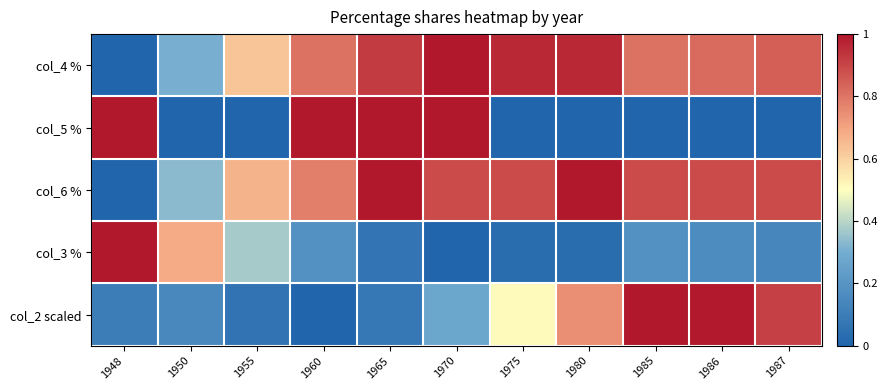

Reading left to right, list all the values displayed in this chart.

col_4 %: 1948=0.0	1950=0.3	1955=0.6	1960=0.8	1965=0.9	1970=1.0	1975=1.0	1980=1.0	1985=0.8	1986=0.8	1987=0.8
col_5 %: 1948=1.0	1950=0.0	1955=0.0	1960=1.0	1965=1.0	1970=1.0	1975=0.0	1980=0.0	1985=0.0	1986=0.0	1987=0.0
col_6 %: 1948=0.0	1950=0.3	1955=0.7	1960=0.8	1965=1.0	1970=0.9	1975=0.9	1980=1.0	1985=0.9	1986=0.9	1987=0.9
col_3 %: 1948=1.0	1950=0.7	1955=0.4	1960=0.2	1965=0.1	1970=0.0	1975=0.0	1980=0.0	1985=0.2	1986=0.2	1987=0.1
col_2 scaled: 1948=0.1	1950=0.1	1955=0.1	1960=0.0	1965=0.1	1970=0.3	1975=0.5	1980=0.7	1985=1.0	1986=1.0	1987=0.9